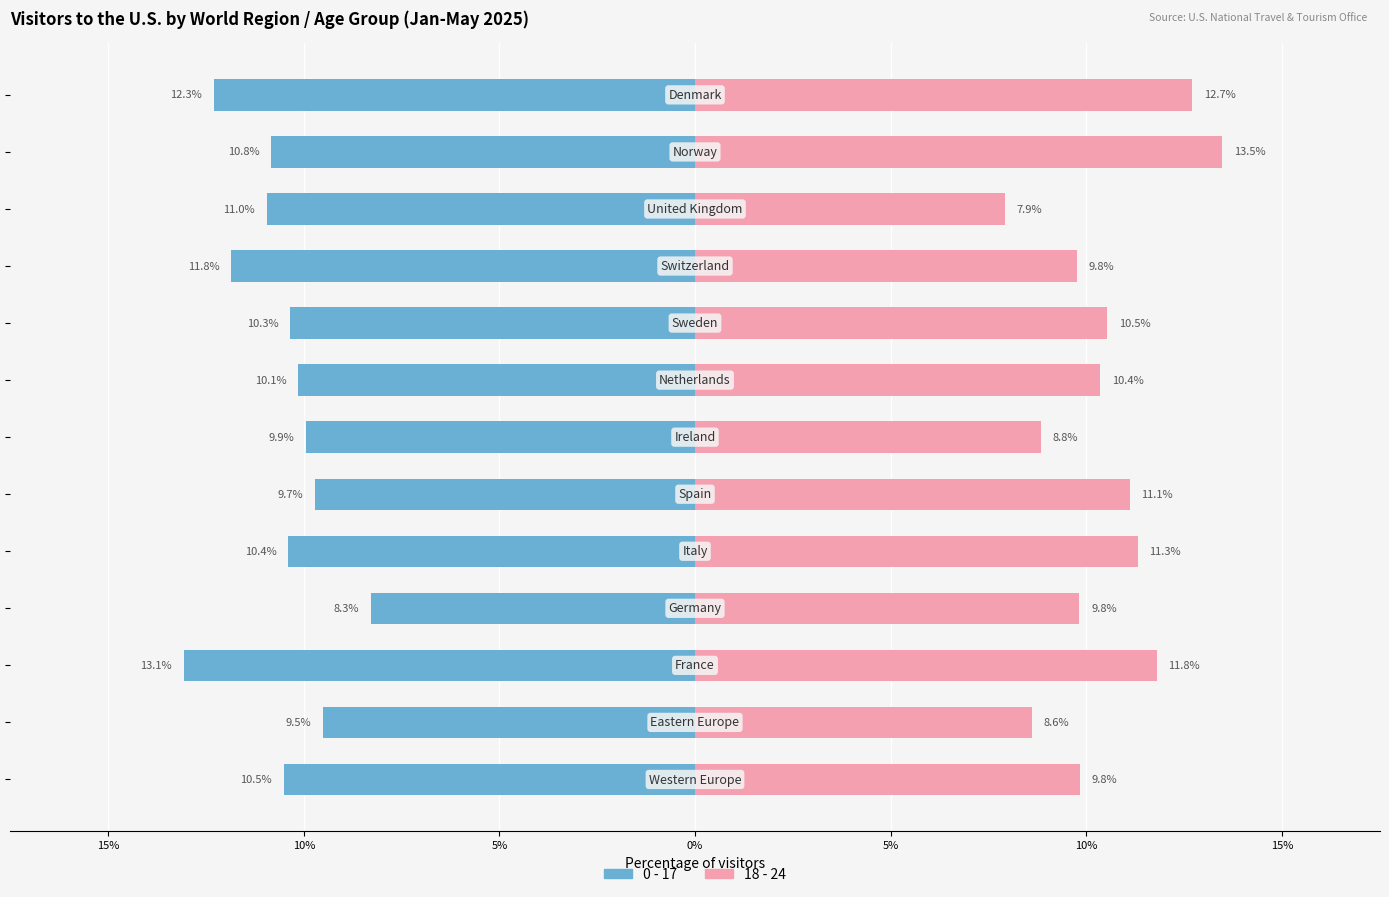

How many values in the 0 - 17 series are below -10?

9